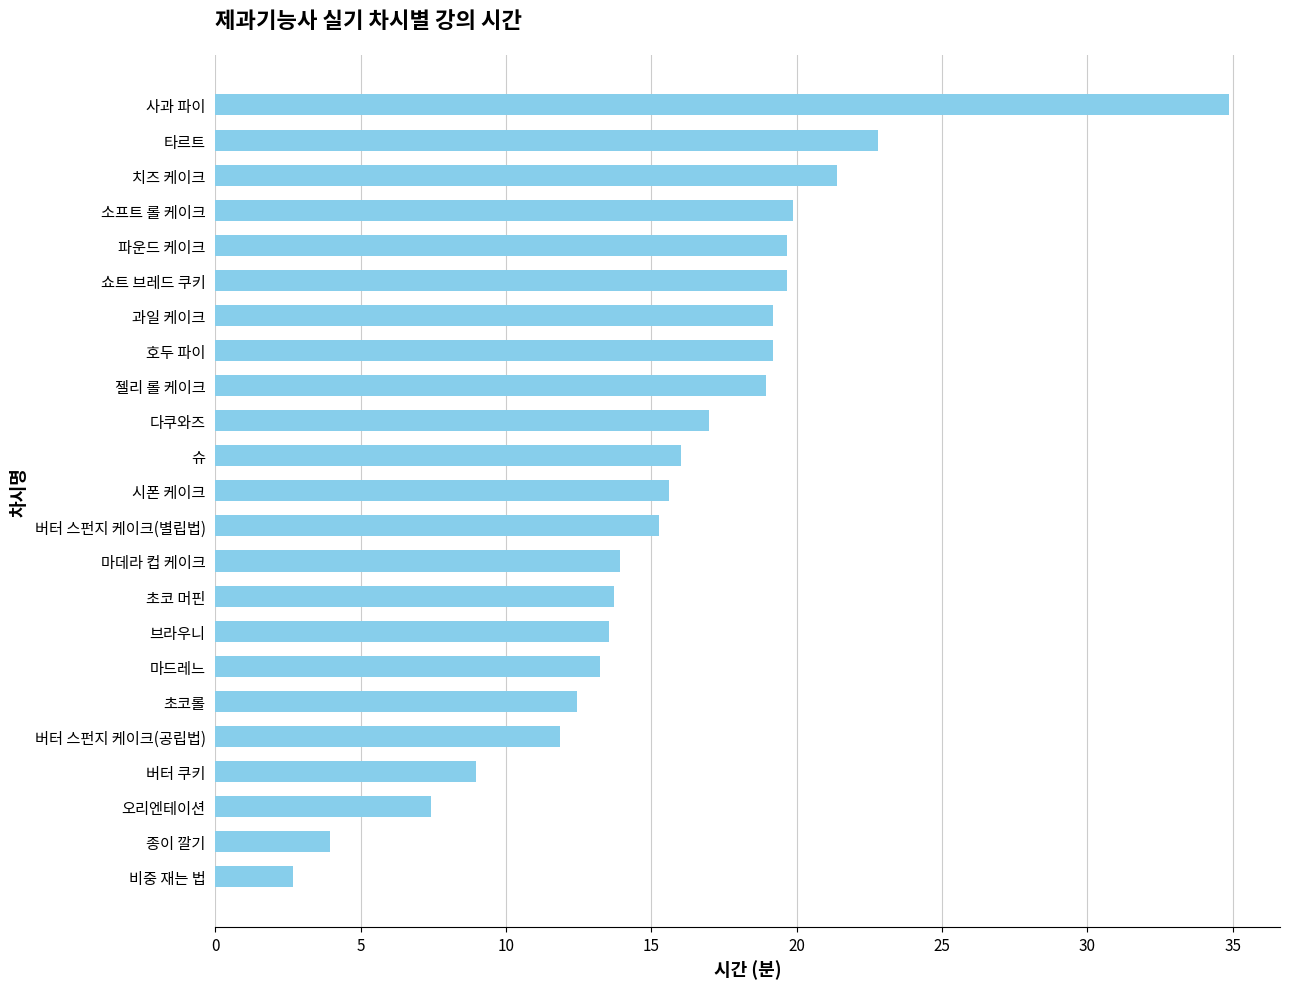

What is the label of the 3rd bar from the top?

치즈 케이크